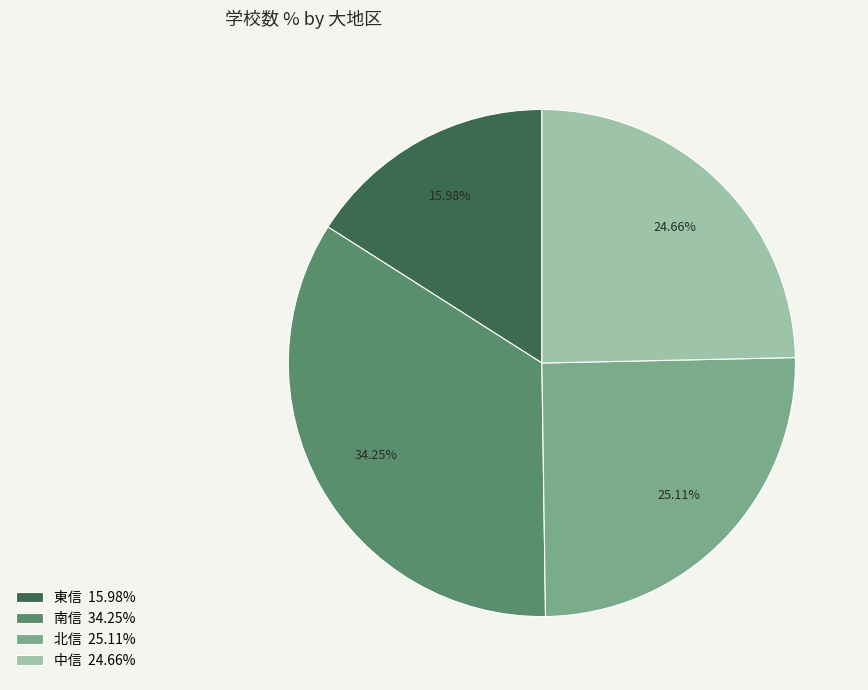

To the nearest percent, what is the average slice percentage?

25%